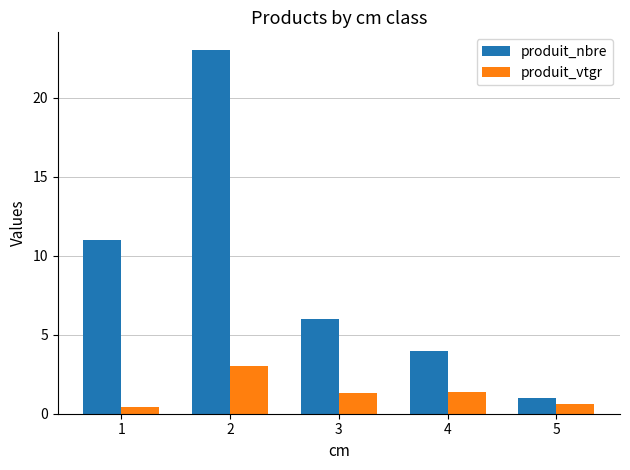

What is the value of the produit_vtgr bar at the 3rd from the left?

1.3